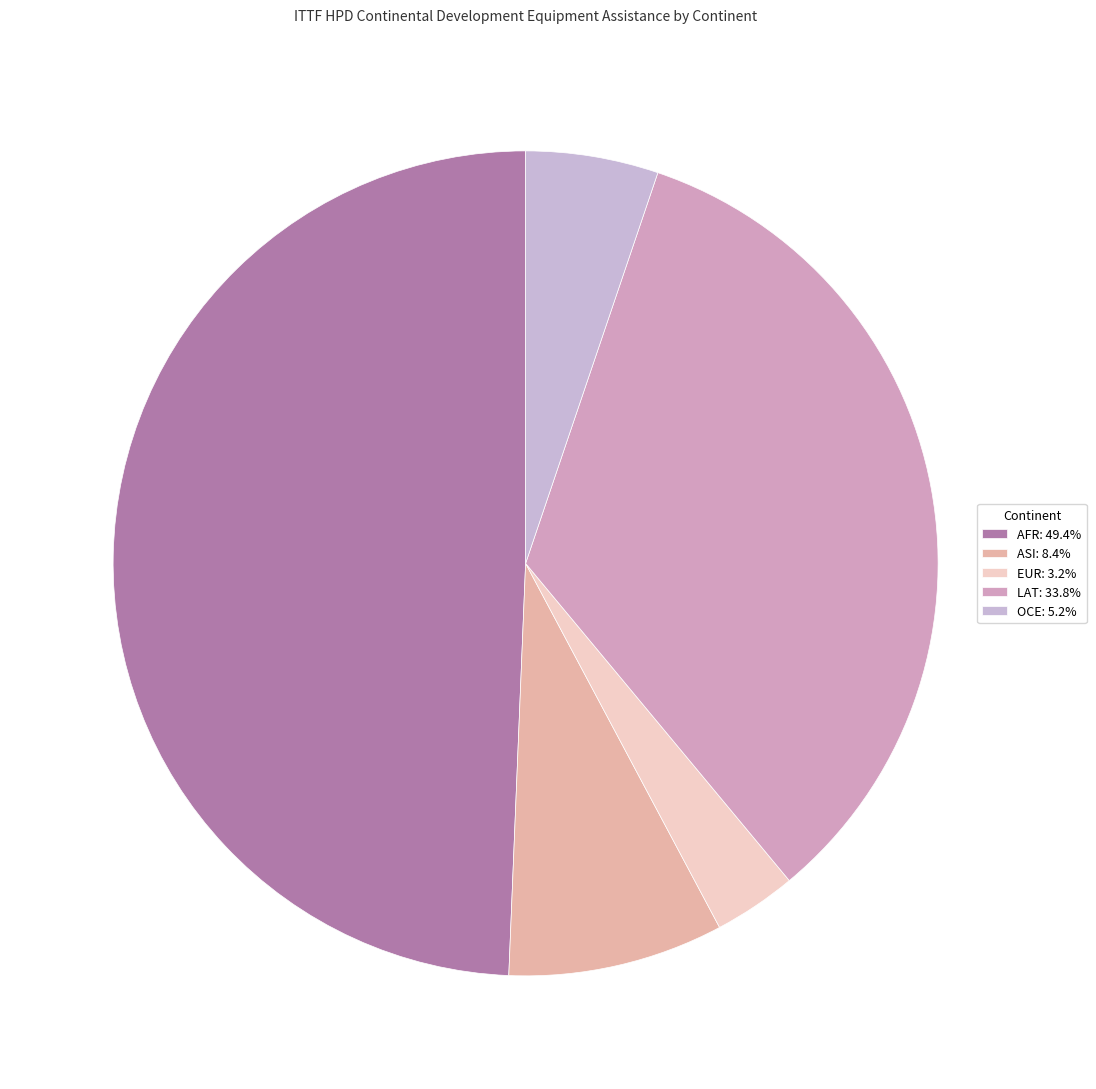

Count the number of slices in the pie.

5